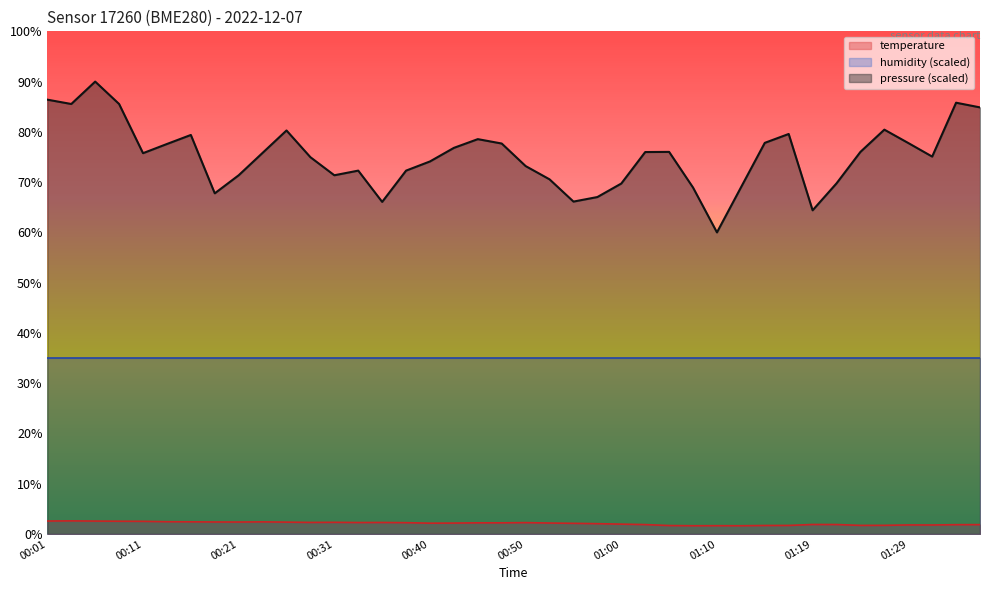

At which label does pressure first exceed 75?

00:01